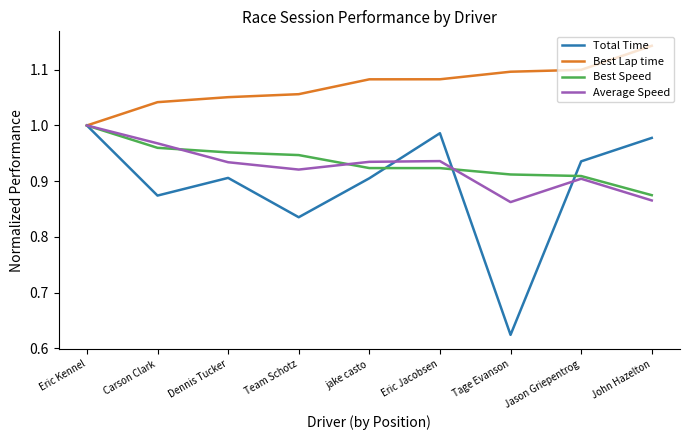

What position from the left is jake casto?

5